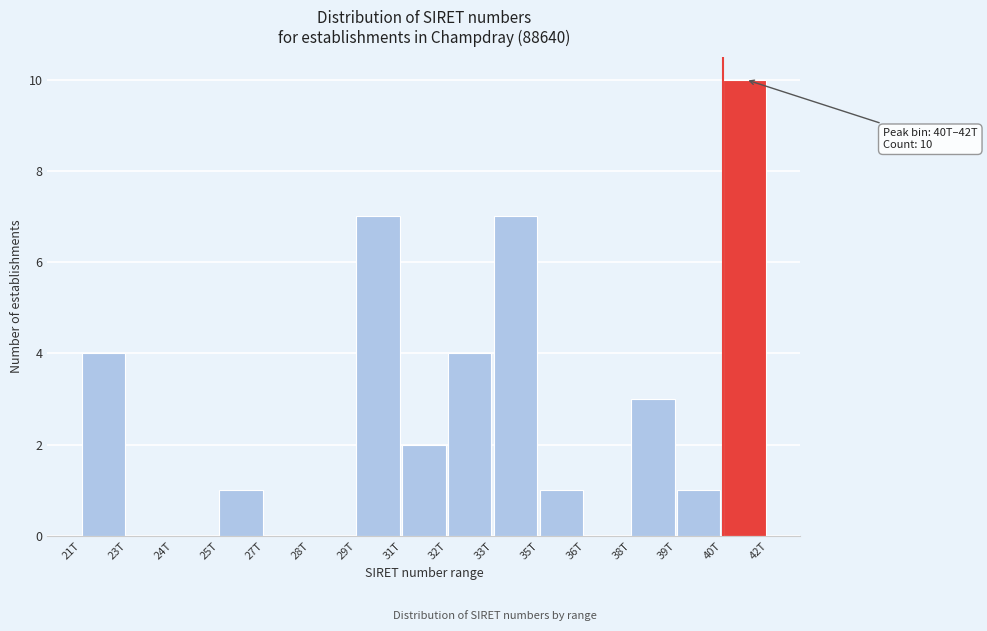

Reading left to right, extract all data points from this chart.

21T=4	23T=0	24T=0	25T=1	27T=0	28T=0	29T=7	31T=2	32T=4	33T=7	35T=1	36T=0	38T=3	39T=1	40T=10